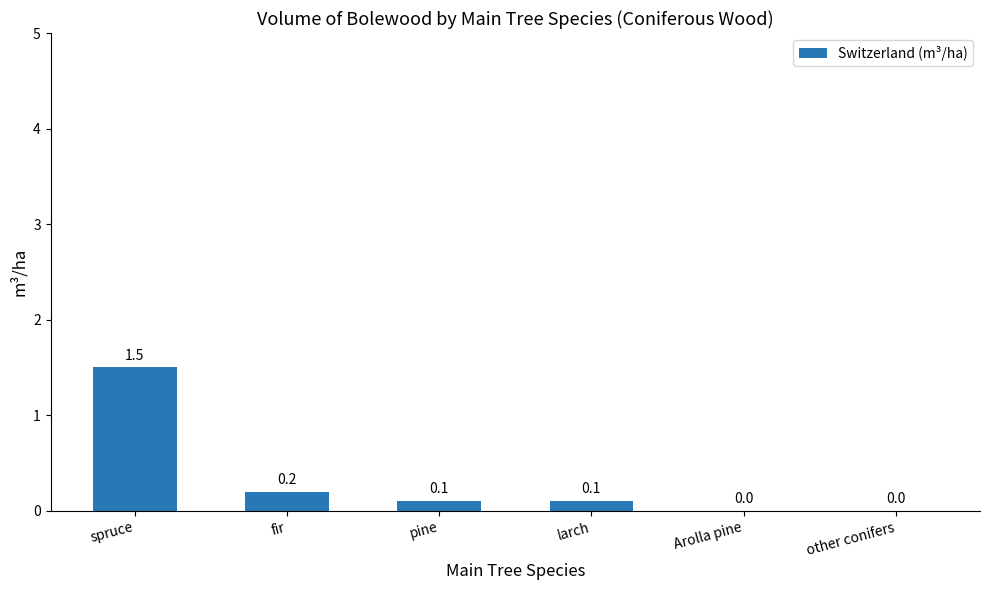

What is the change in value from spruce to fir?

-1.3